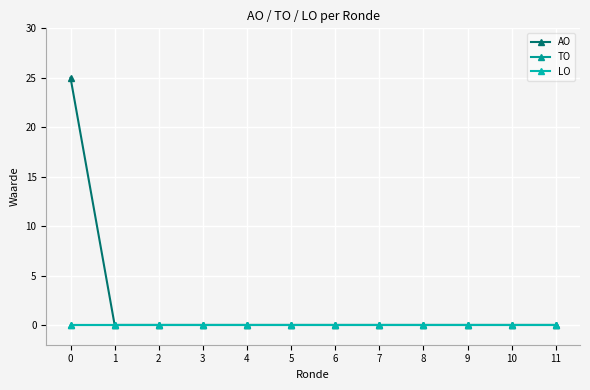

What is the highest value of the AO series?

25